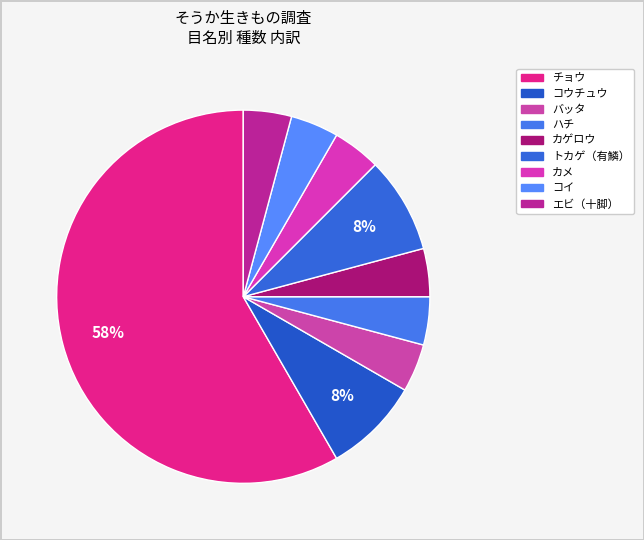

Which slice is the smallest?

バッタ